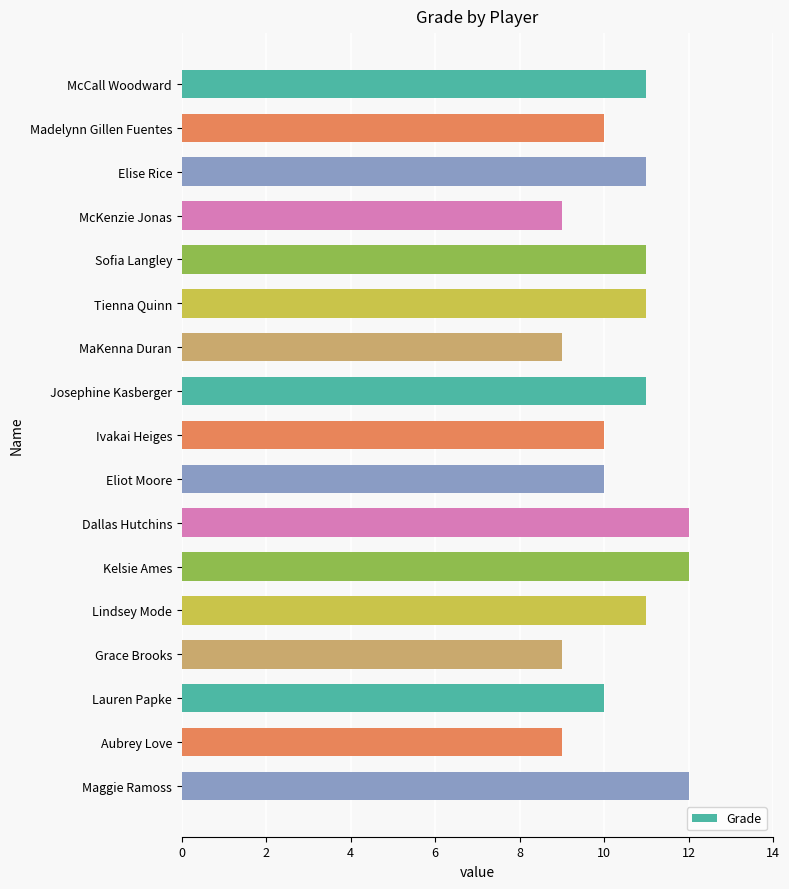

What is the smallest value displayed?

9